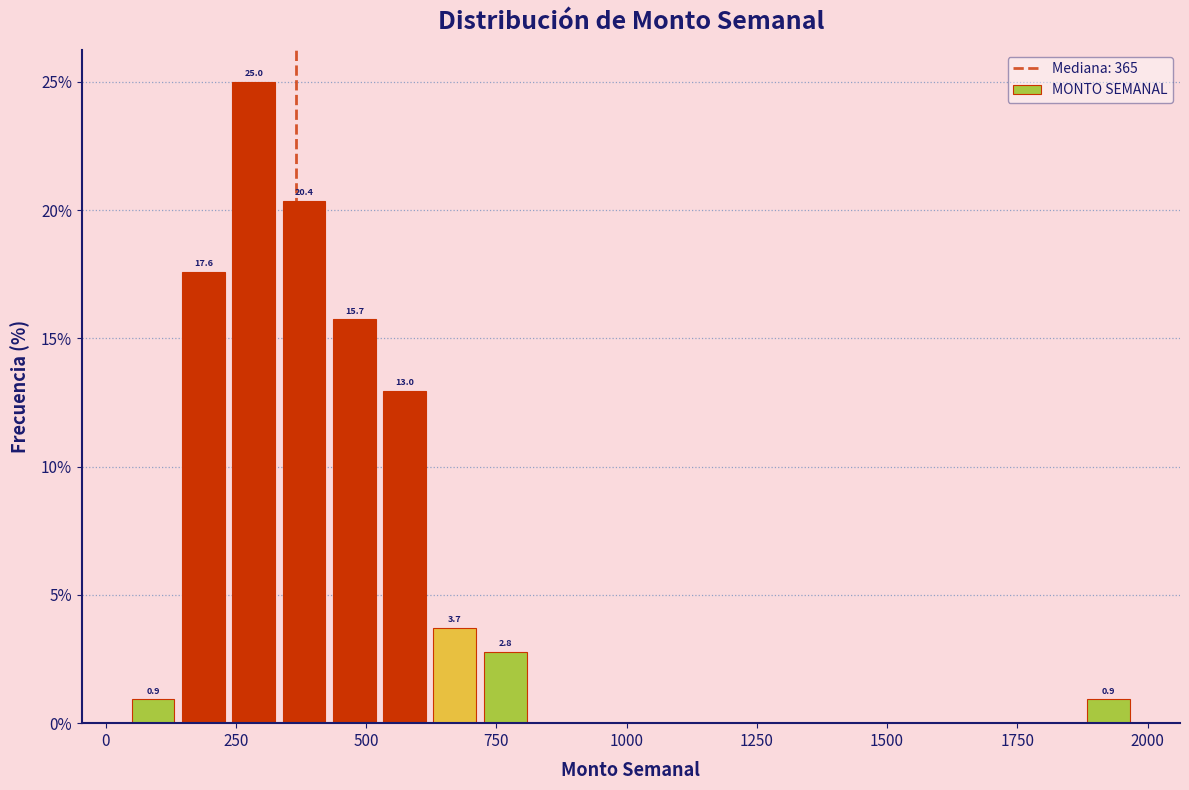

Around what value on the x-axis is the tallest bar? Give the approximate position of its centre, as read against the axis.

300